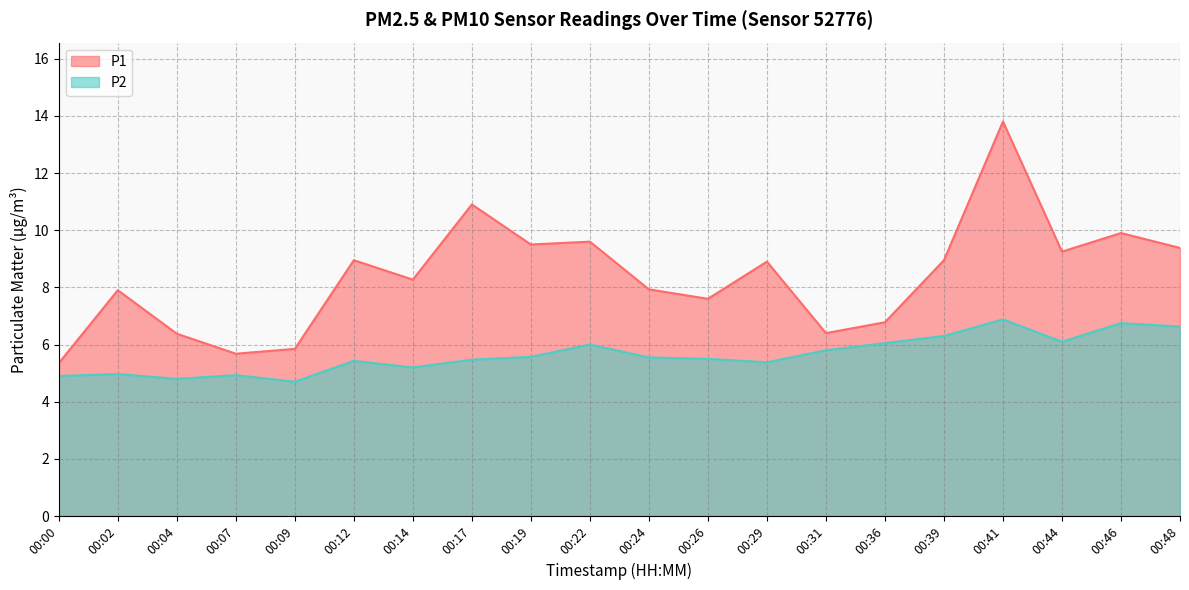

What is the value of the P1 point at the 12th from the left?

7.6